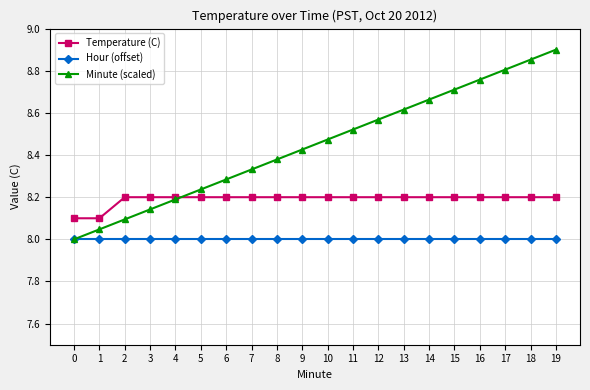

True or false: Temperature (C) has a value of 8.2 at 16.

True